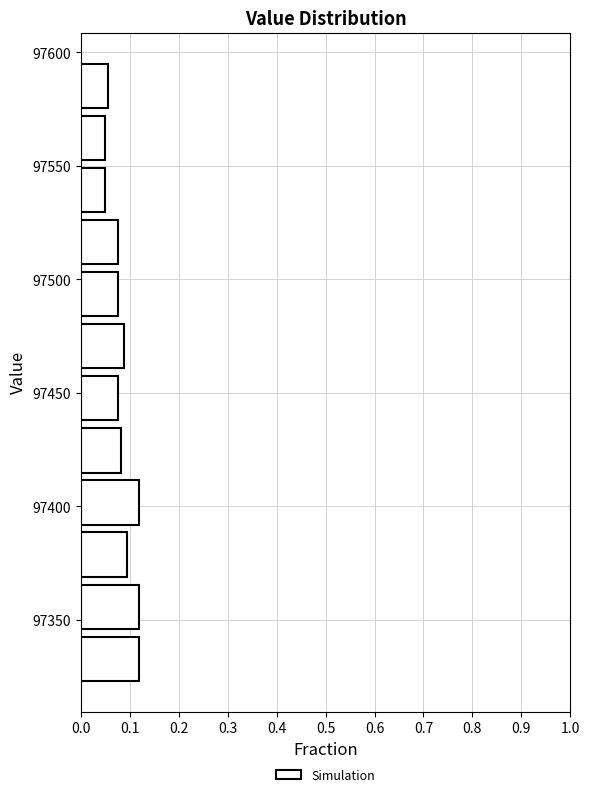

Reading bottom to top, list every bar in this chart as the range it spans on the y-axis followed by its length. Neither the bar edges nor the lengths are printed on the chart, so give them approximately, as read against the axes.

97320 to 97345: 0.12
97345 to 97365: 0.12
97365 to 97390: 0.09
97390 to 97415: 0.12
97415 to 97435: 0.08
97435 to 97460: 0.08
97460 to 97480: 0.09
97480 to 97505: 0.08
97505 to 97530: 0.08
97530 to 97550: 0.05
97550 to 97575: 0.05
97575 to 97595: 0.06